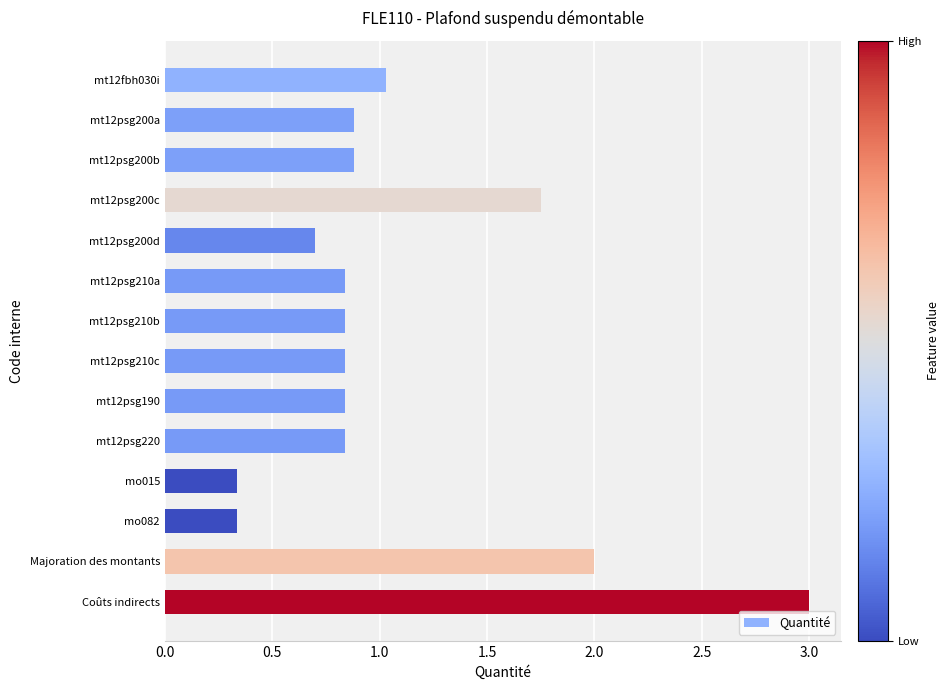

What is the difference between the second highest and minimum values?

1.7